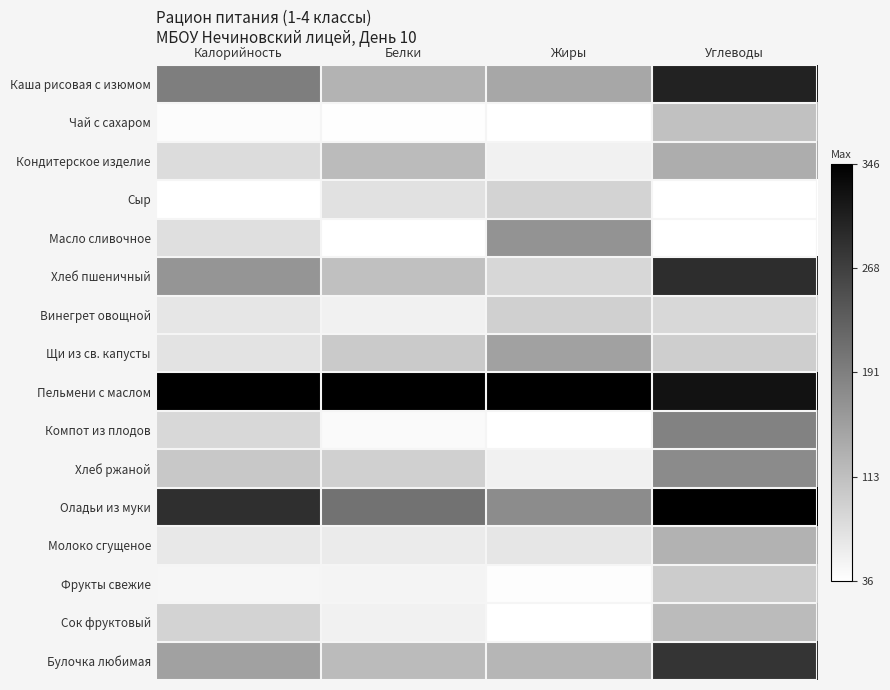

List the series in order of their peak value, highest first.

Пельмени с маслом, Оладьи из муки, Каша рисовая с изюмом, Хлеб пшеничный, Булочка любимая, Компот из плодов, Хлеб ржаной, Масло сливочное, Щи из св. капусты, Кондитерское изделие, Молоко сгущеное, Сок фруктовый, Чай с сахаром, Фрукты свежие, Винегрет овощной, Сыр